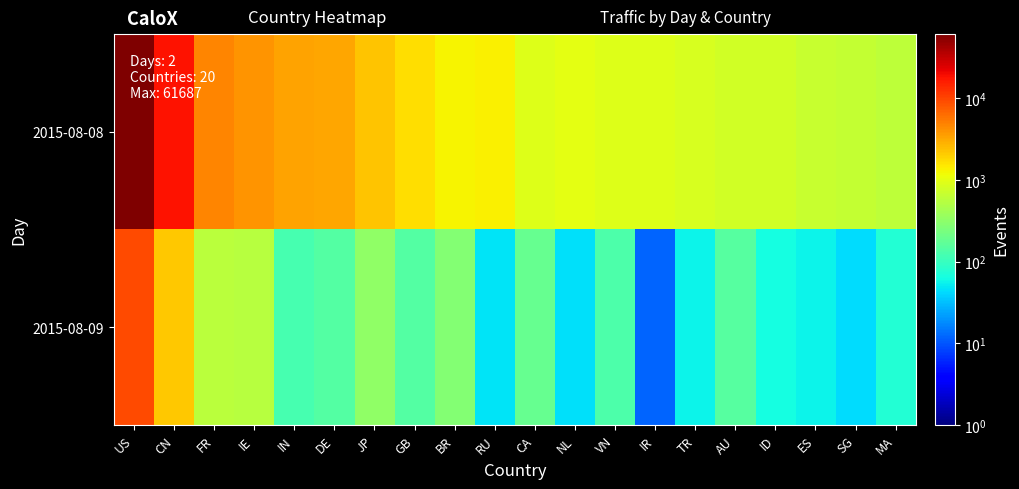

At which category is the sum across all series the highest?

US